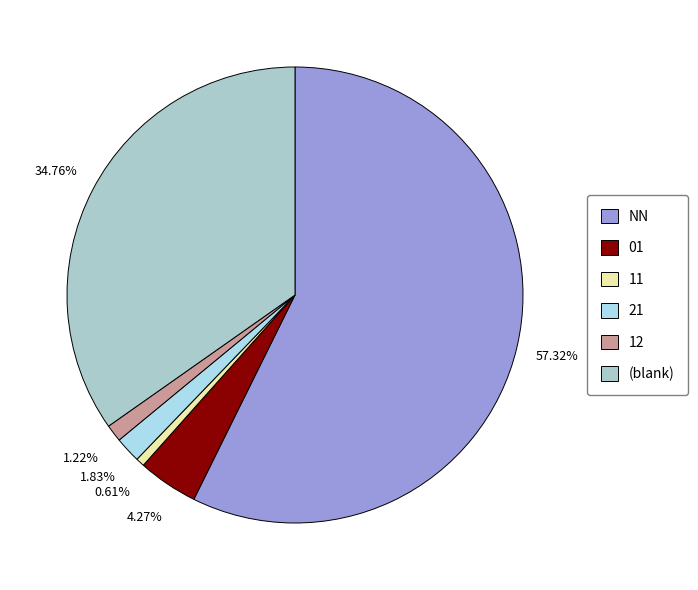

True or false: 01 accounts for 13% of the total.

False